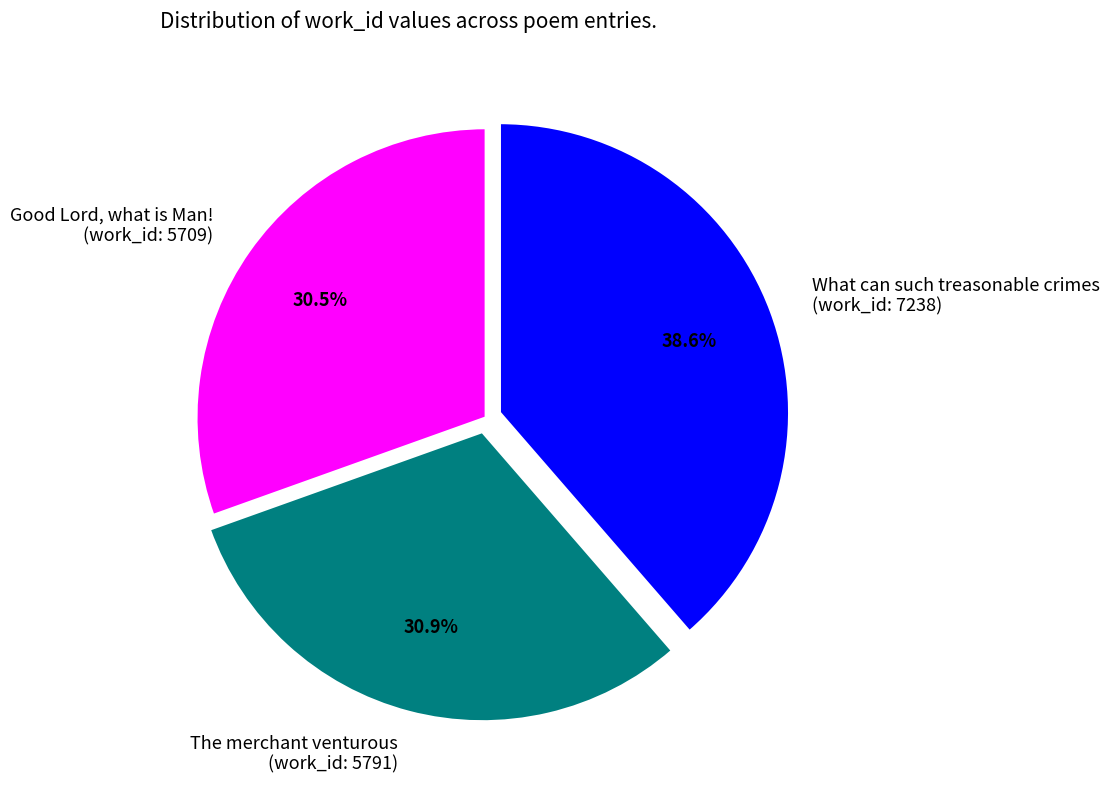

Does The merchant venturous (work_id: 5791) account for over 50% of the chart?

No